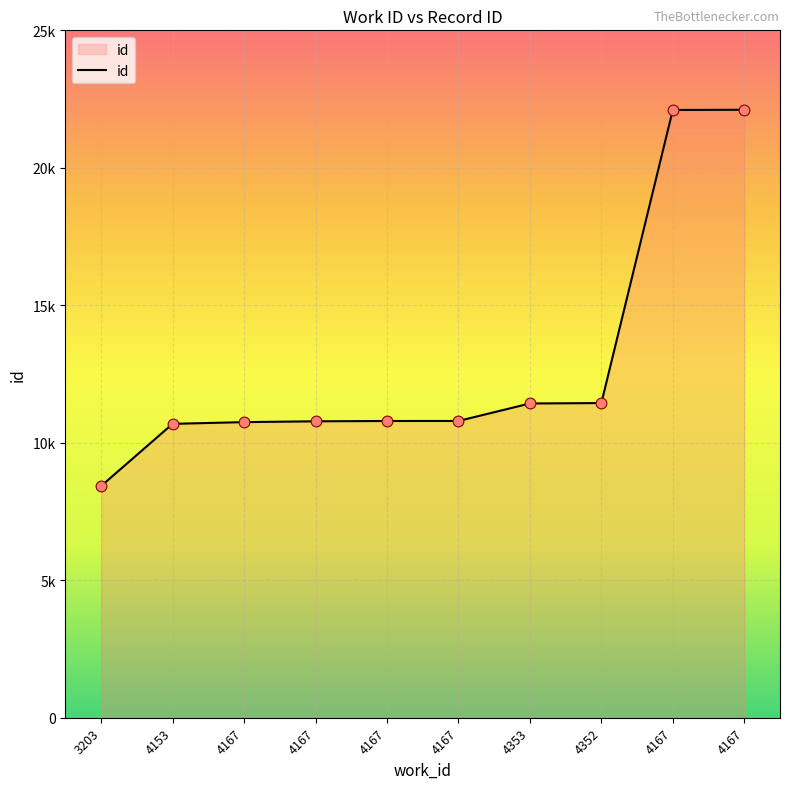

Does the chart have visible grid lines?

Yes